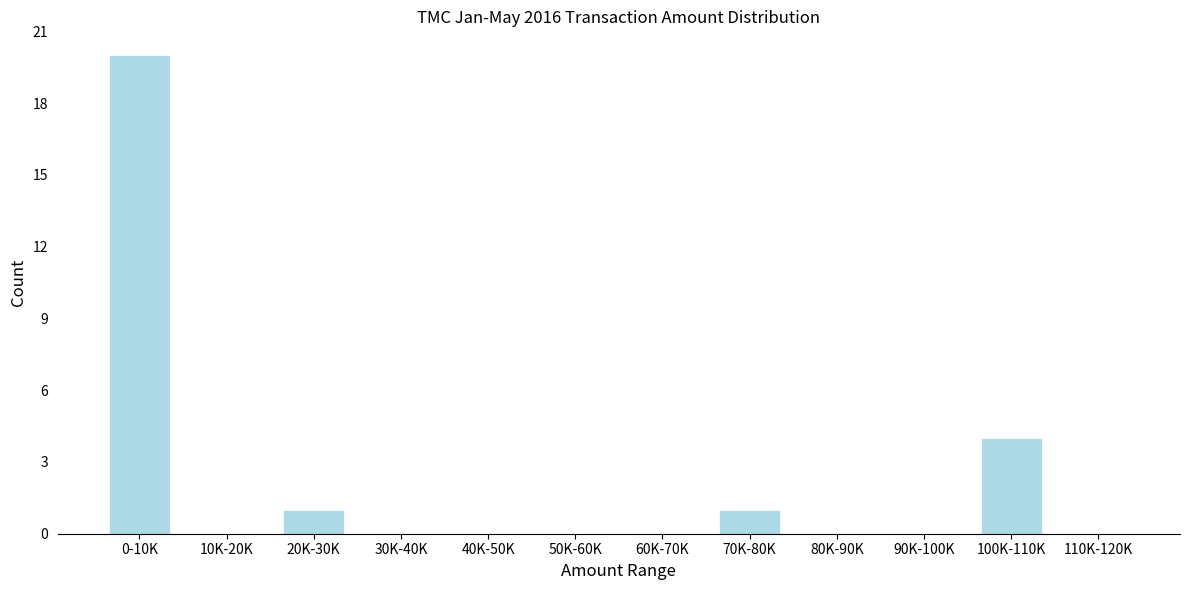

Reading right to left, list all the values displayed in this chart.

110K-120K=0	100K-110K=4	90K-100K=0	80K-90K=0	70K-80K=1	60K-70K=0	50K-60K=0	40K-50K=0	30K-40K=0	20K-30K=1	10K-20K=0	0-10K=20